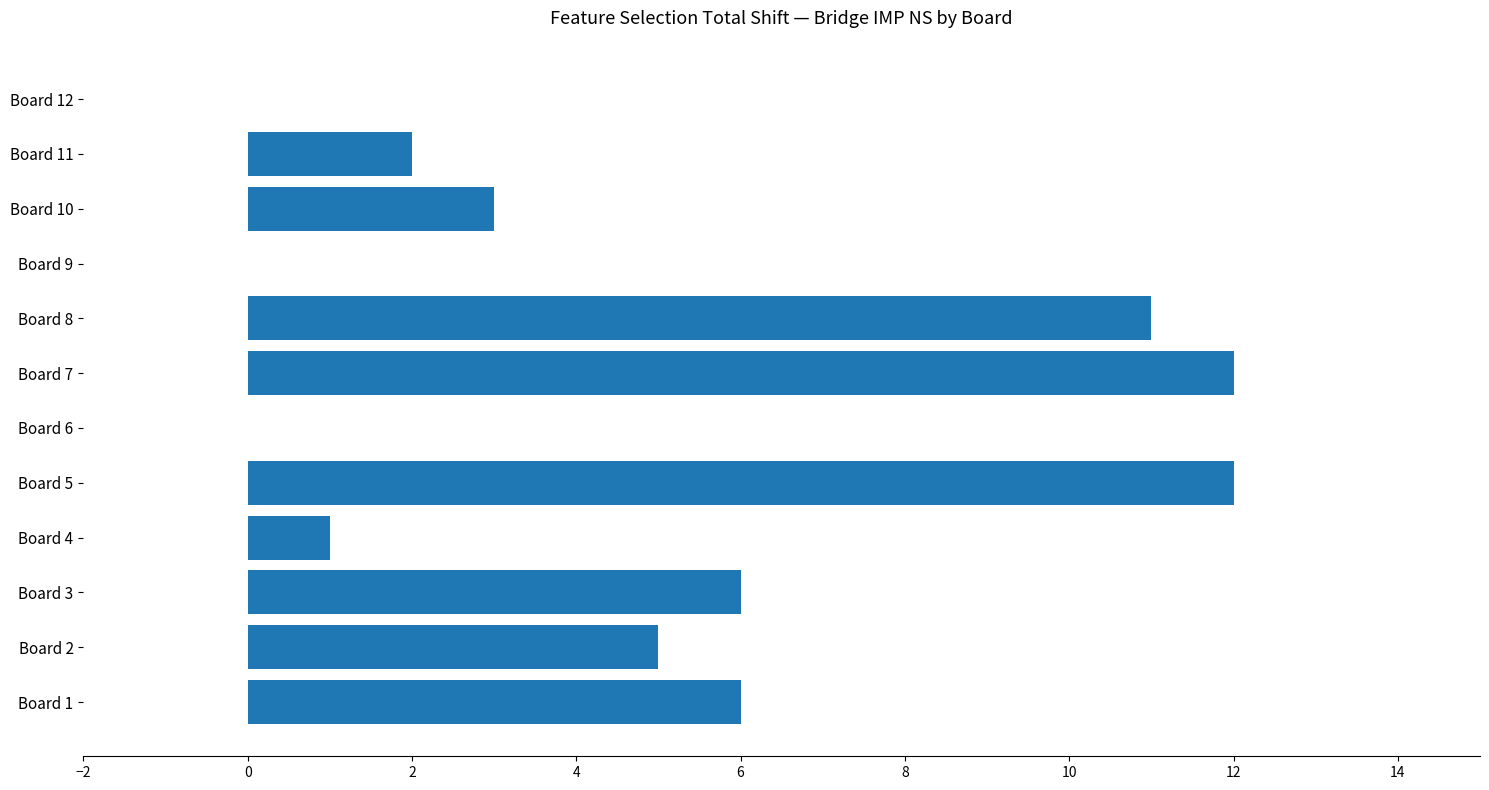

True or false: the data shows 3 at Board 10.

True